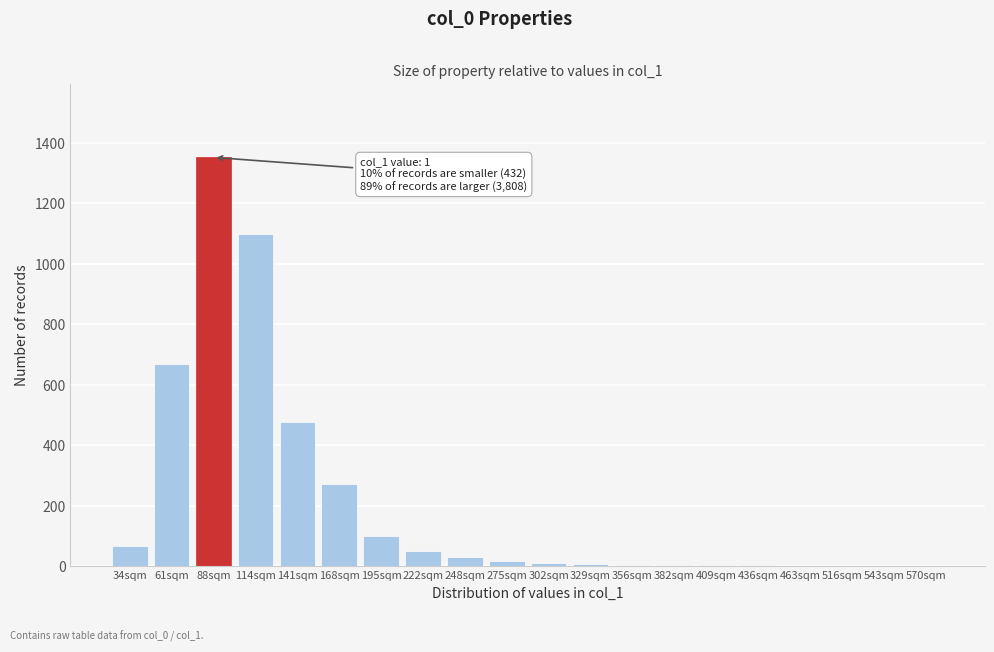

What is the sum of all values?

4168